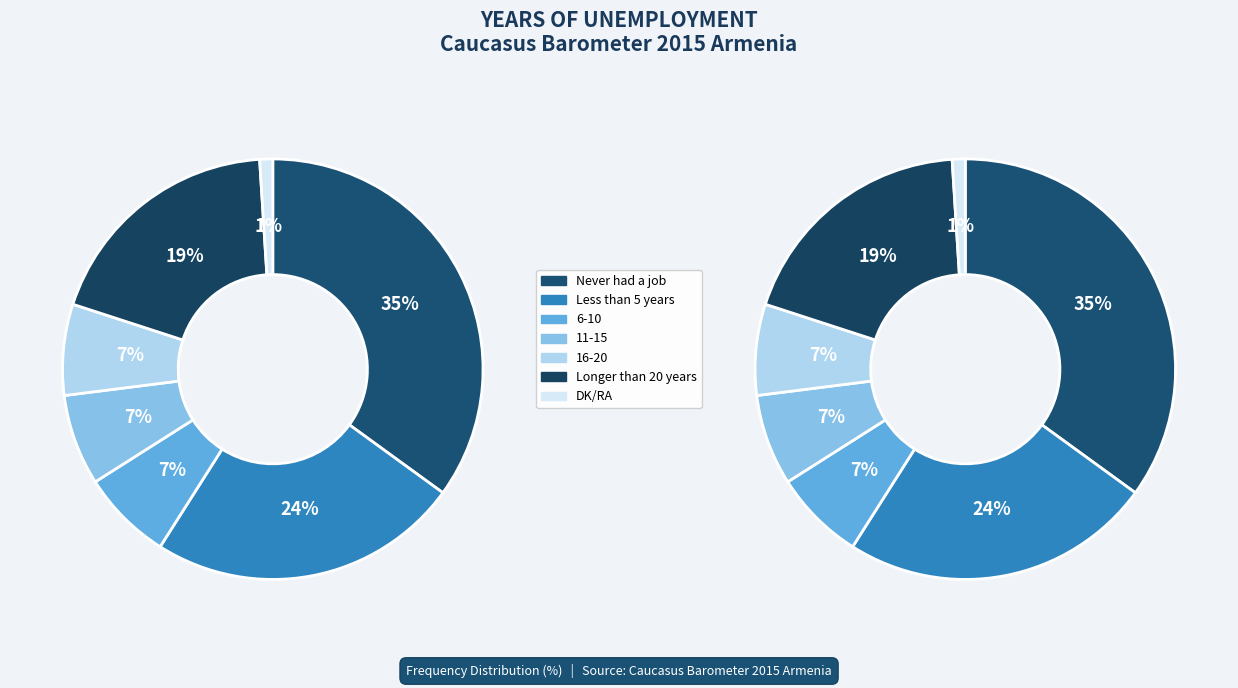

To the nearest percent, what percentage of the pie is 6-10?

7%